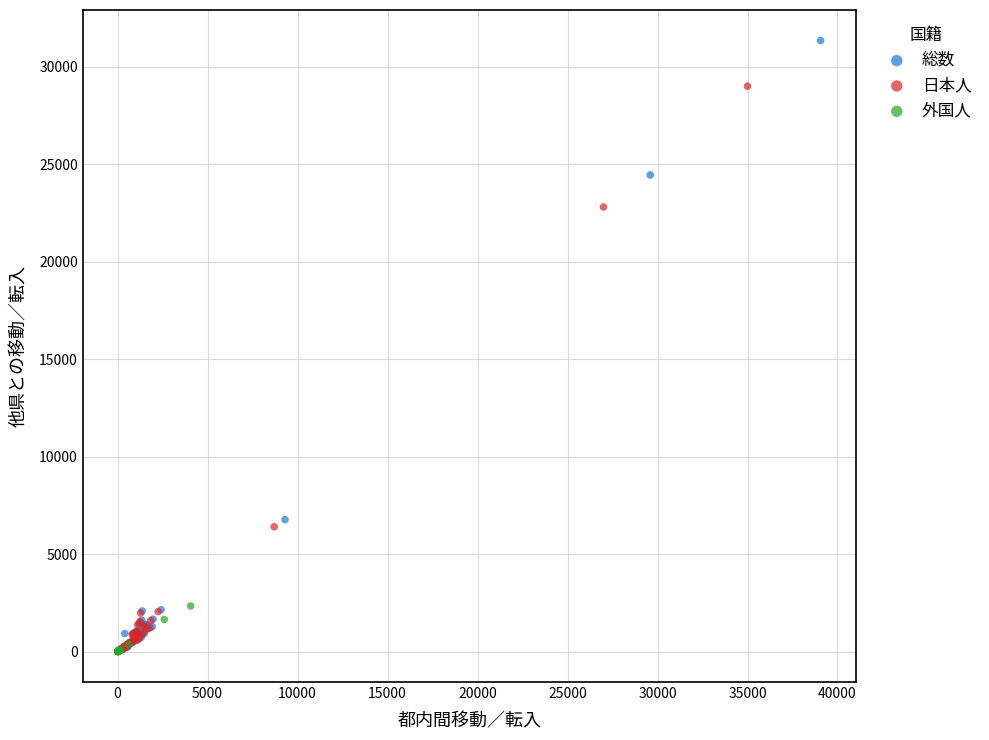

Which series contains the highest Y value?

総数